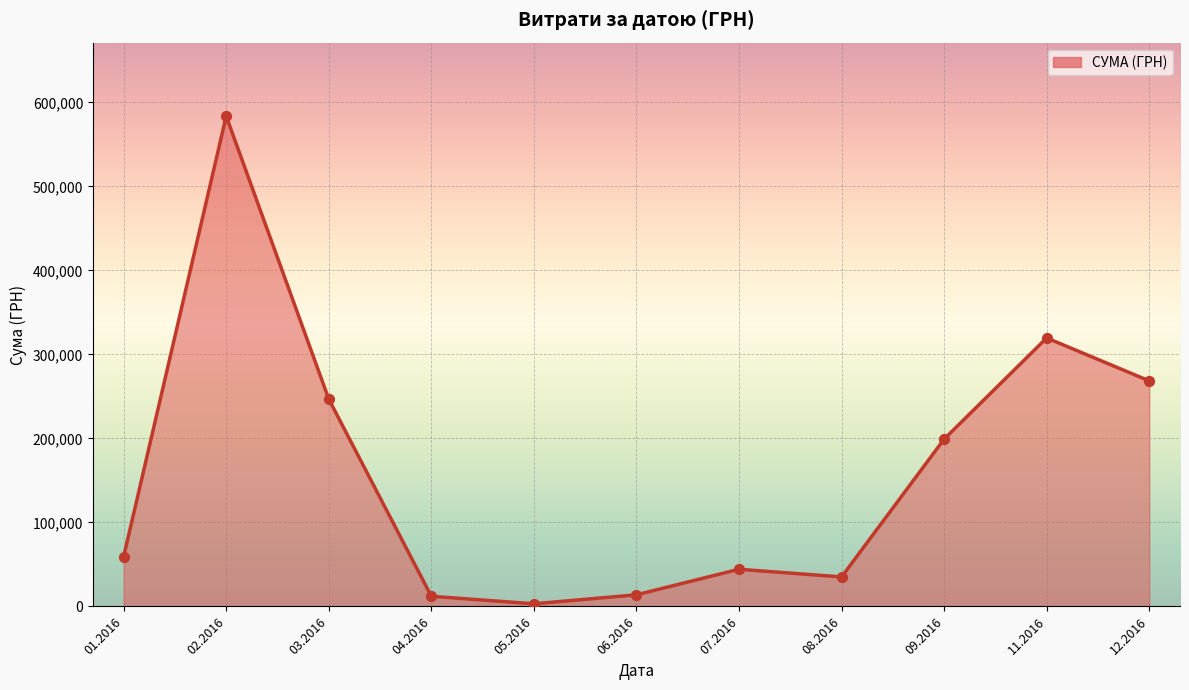

What is the change in value from 02.2016 to 06.2016?

-569714.8